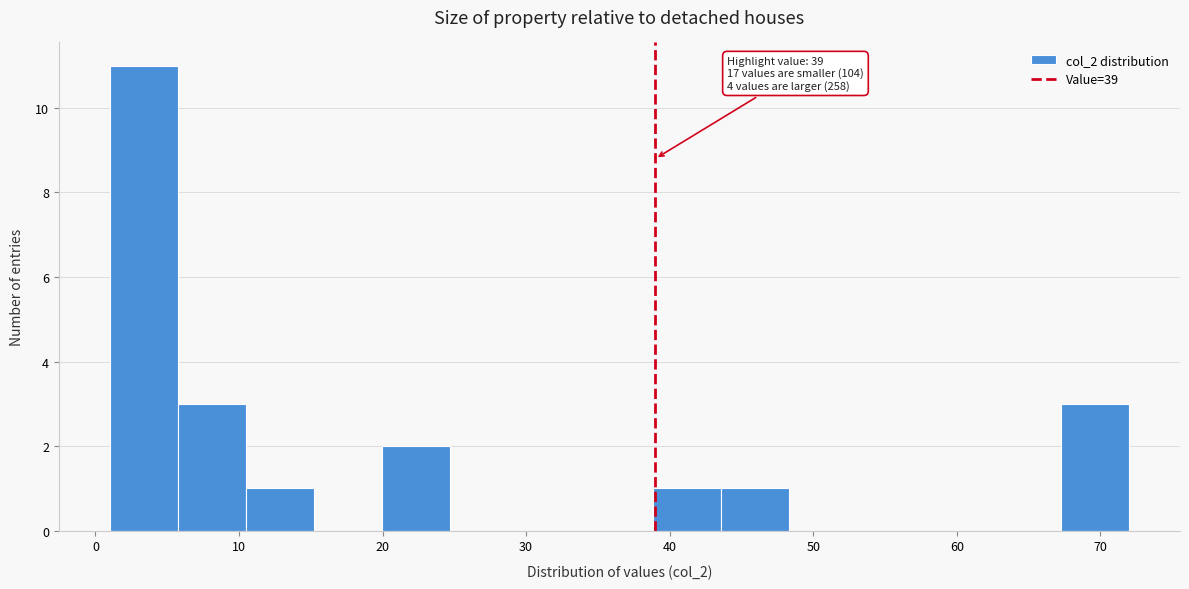

Which range on the x-axis has the tallest bar?

1 to 6